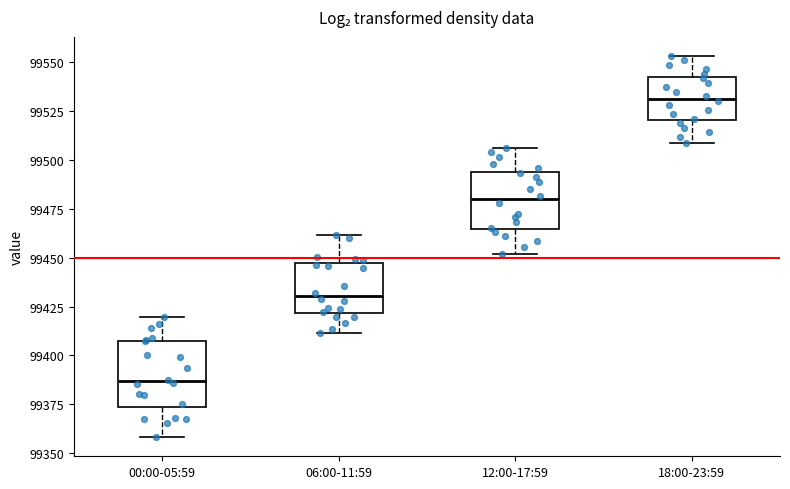

Reading left to right, read every box against the y-axis: the position of its median line, the range the box covers, and the ends of its whiskers. The values are not printed on the chart, so give them approximately, as read against the axis.

00:00-05:59: median 99385, box 99375 to 99405, whiskers 99360 to 99420
06:00-11:59: median 99430, box 99420 to 99445, whiskers 99410 to 99460
12:00-17:59: median 99480, box 99465 to 99495, whiskers 99450 to 99505
18:00-23:59: median 99530, box 99520 to 99540, whiskers 99510 to 99555